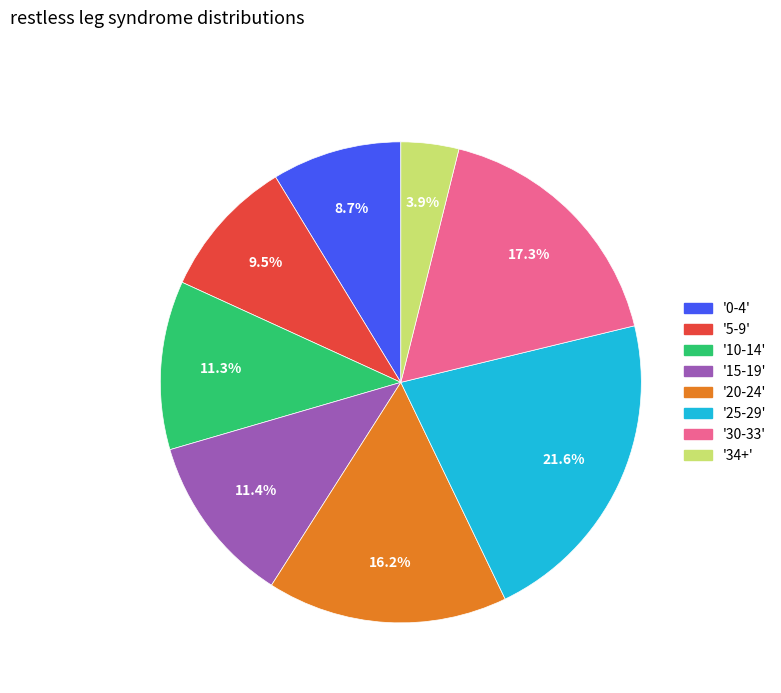

Is there a majority slice in this chart?

No